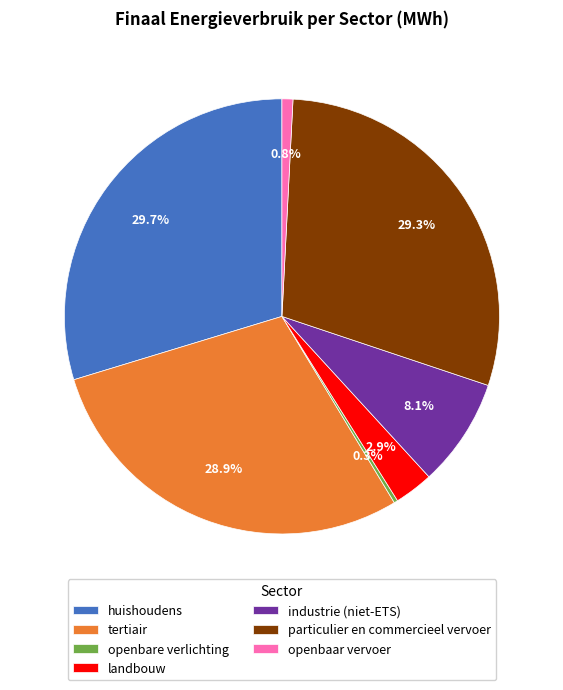

Approximately how many times larger is the value at particulier en commercieel vervoer compared to landbouw?

10.1